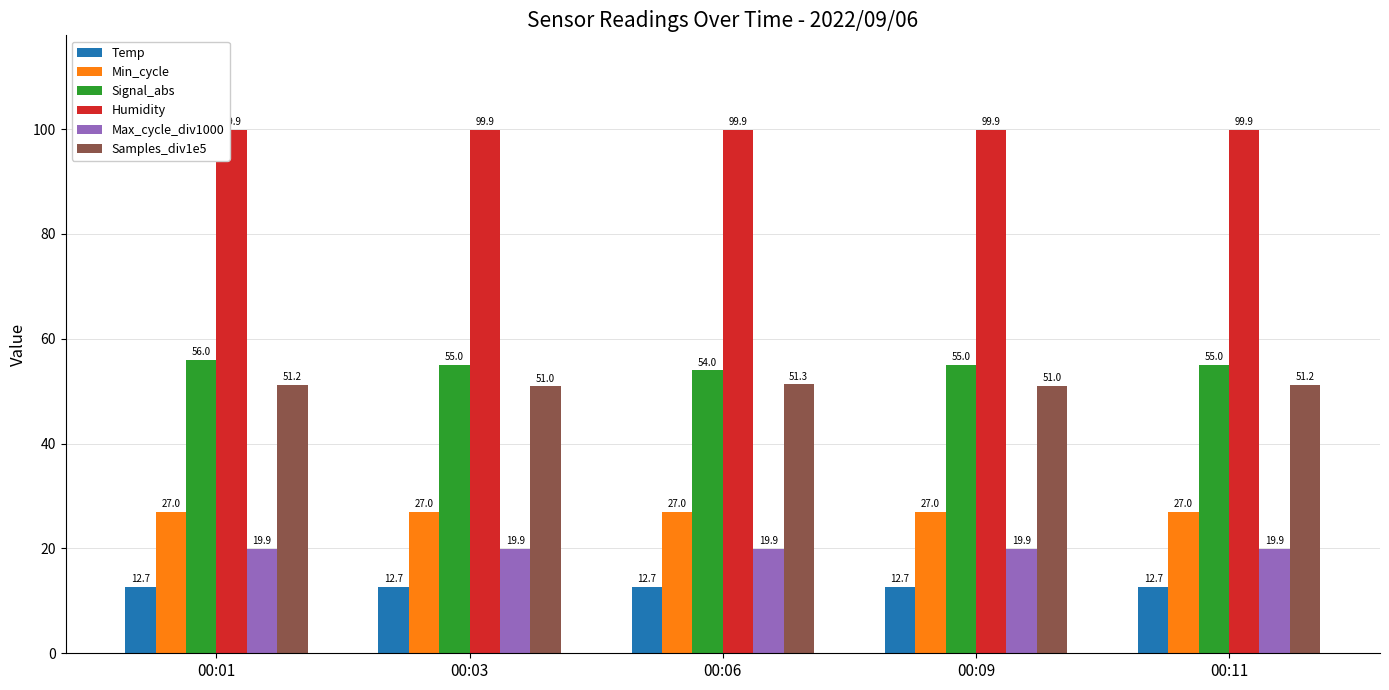

Which series has the largest range (max minus min)?

Signal_abs